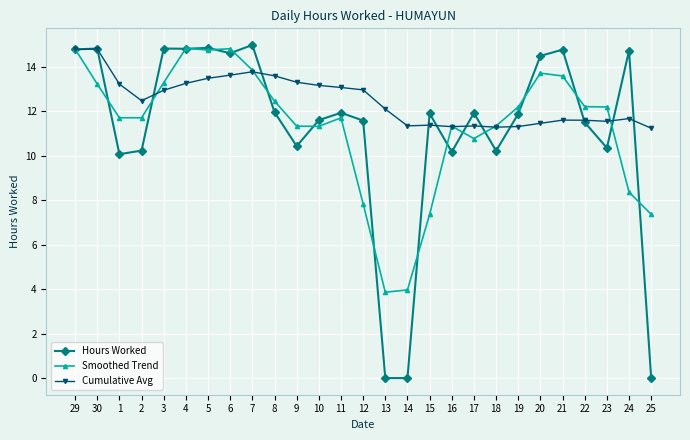

What is the greatest value displayed?

15.0